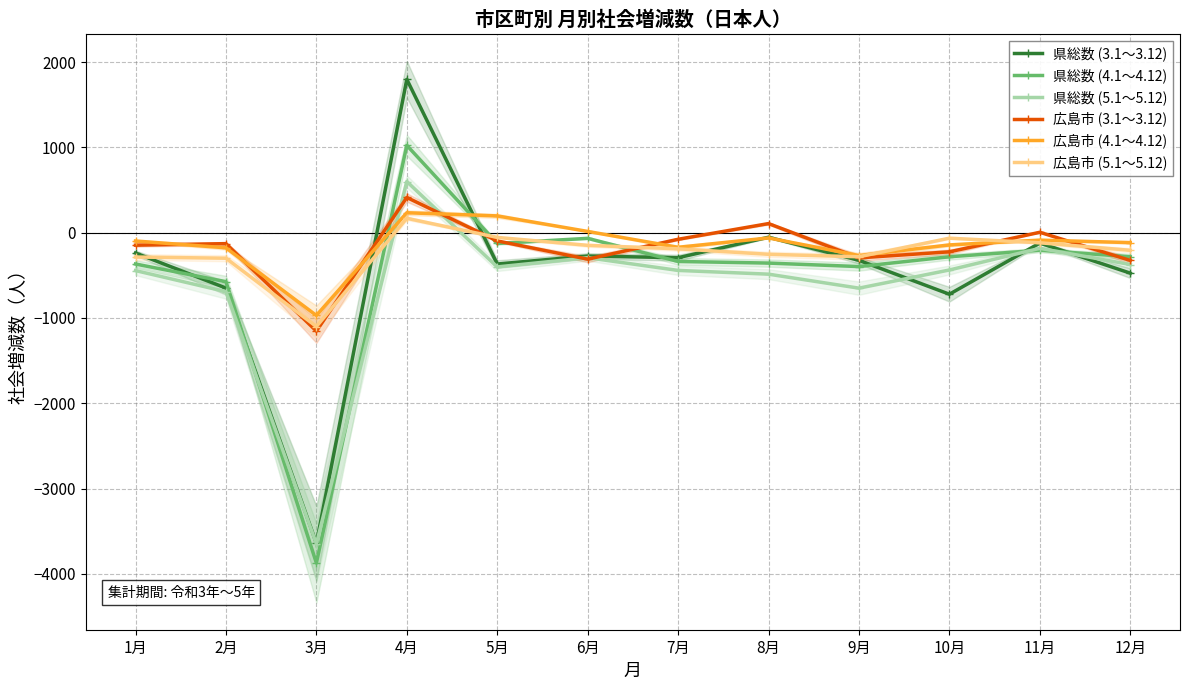

At which category is the sum across all series the highest?

4月